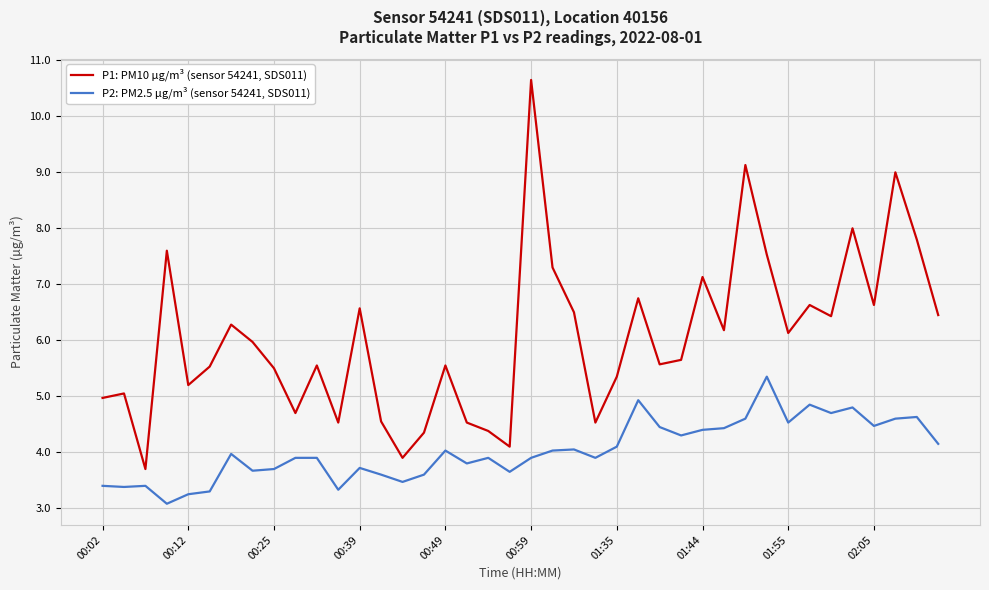

Does the chart have visible grid lines?

Yes